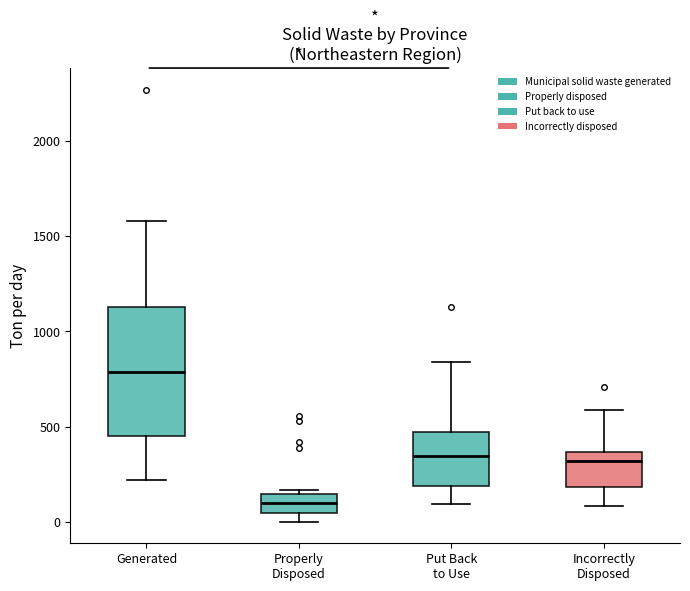

Reading left to right, read every box against the y-axis: the position of its median line, the range the box covers, and the ends of its whiskers. The values are not printed on the chart, so give them approximately, as read against the axis.

Generated: median 800, box 450 to 1150, whiskers 200 to 1600
Properly Disposed: median 100, box 50 to 150, whiskers 0 to 150 (just above the box's upper edge)
Put Back to Use: median 350, box 200 to 450, whiskers 100 to 850
Incorrectly Disposed: median 300, box 200 to 350, whiskers 100 to 600